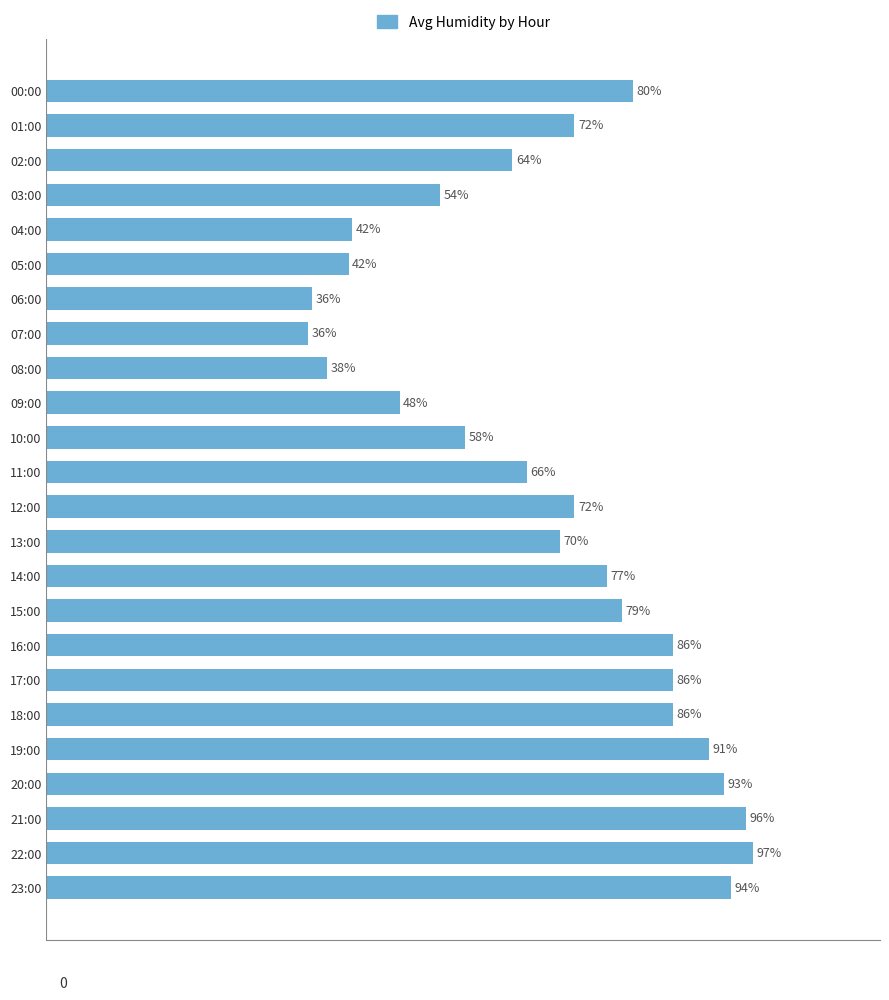

At which category does the chart reach its peak across all series?

22:00